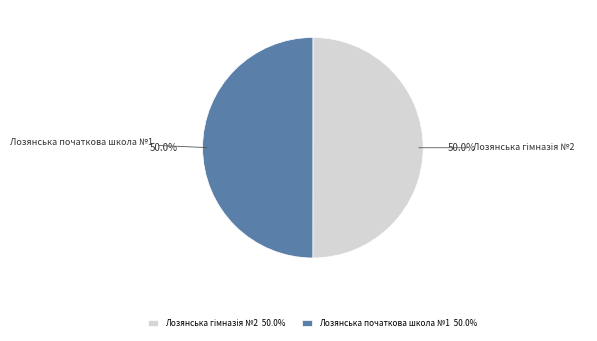

How much of the chart is everything except Лозянська початкова школа №1?

50.0%